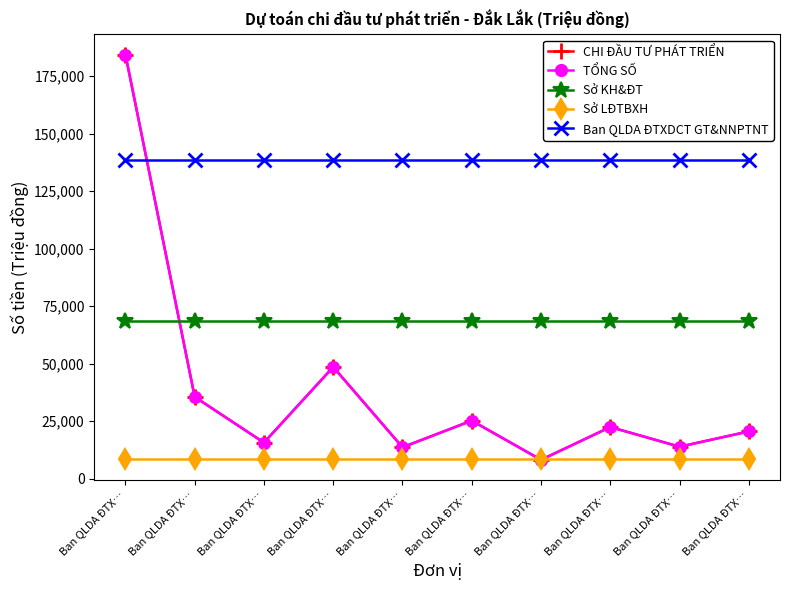

What is the difference between the TỔNG SỐ values at Ban QLDA ĐTX… and Ban QLDA ĐTX…?

6655